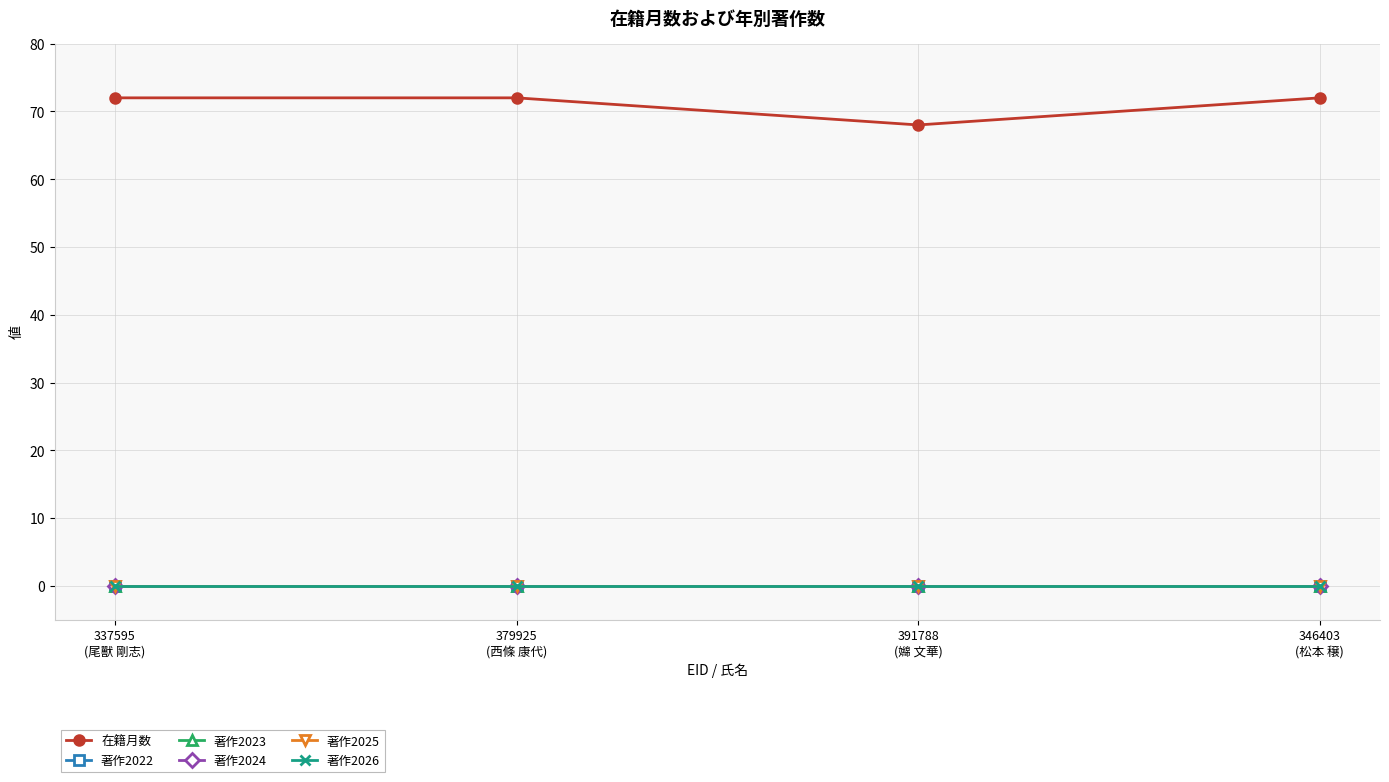

At which category is the sum across all series the highest?

337595
(尾獸 剛志)